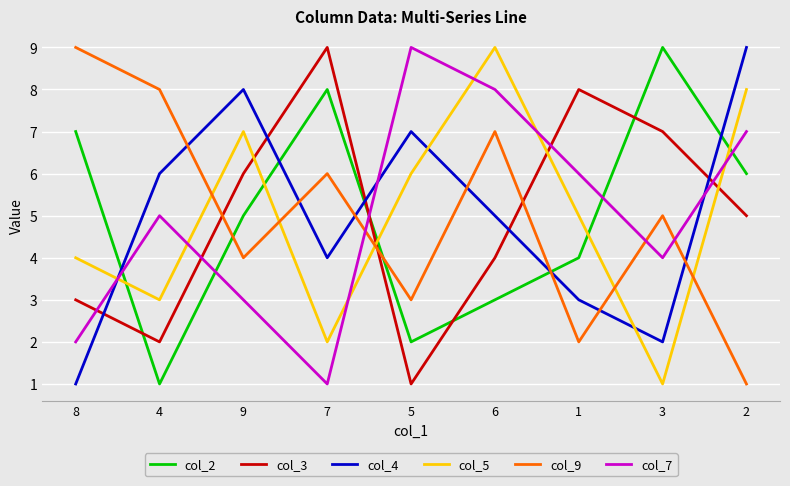

Where is the first local minimum for col_5?

4